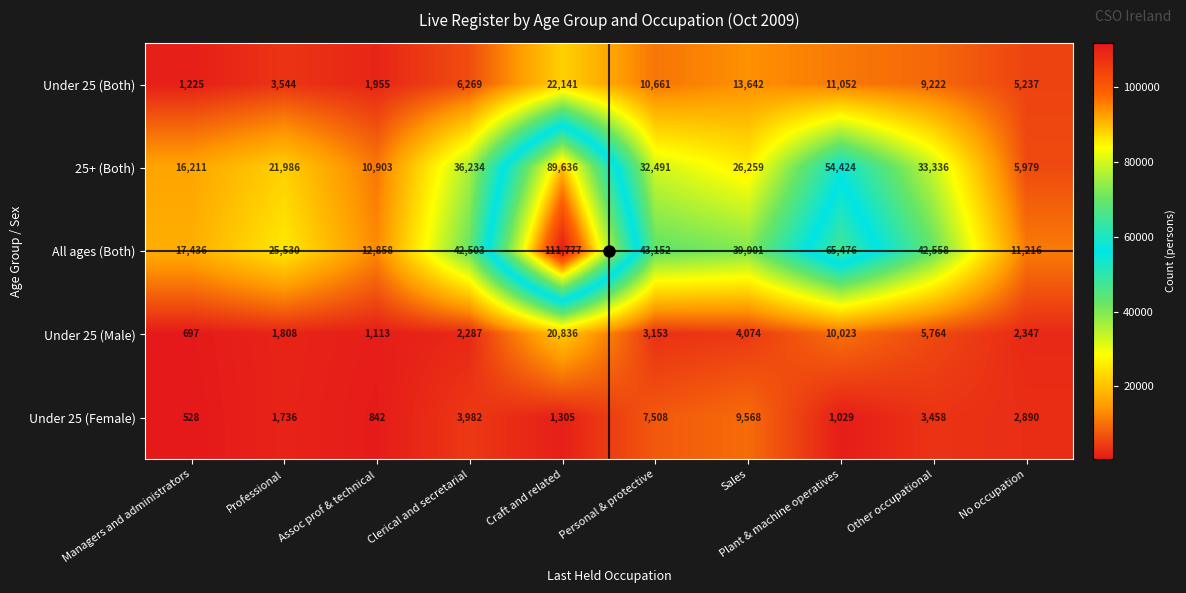

At which label does Under 25 (Male) first exceed 3153?

Craft and related